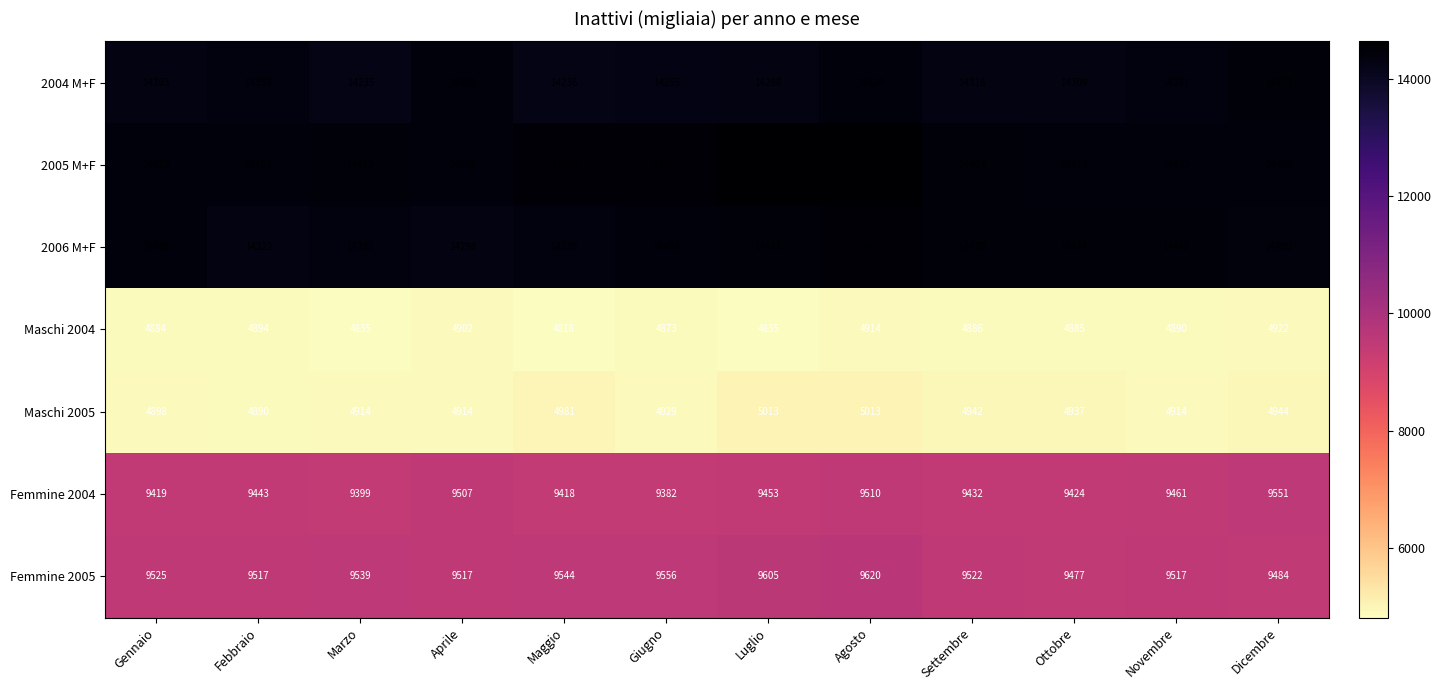

Is it true that 2006 M+F equals 14322 at Febbraio?

True